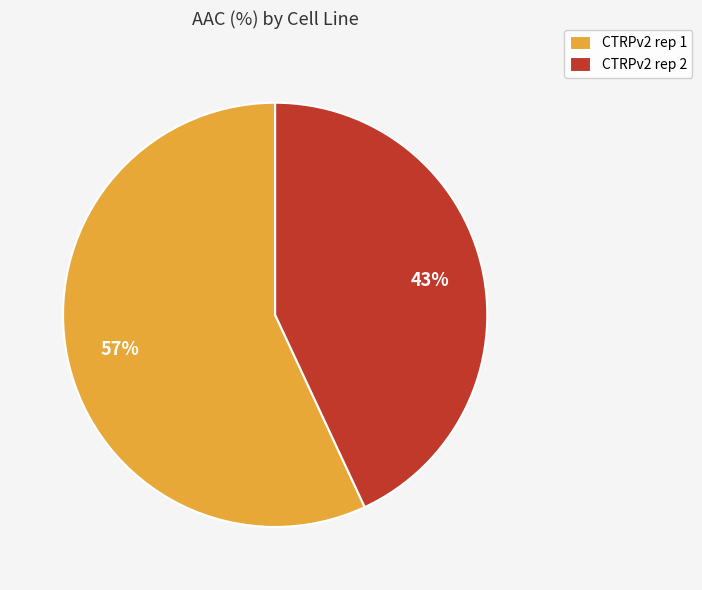

Does CTRPv2 rep 2 account for over 50% of the chart?

No